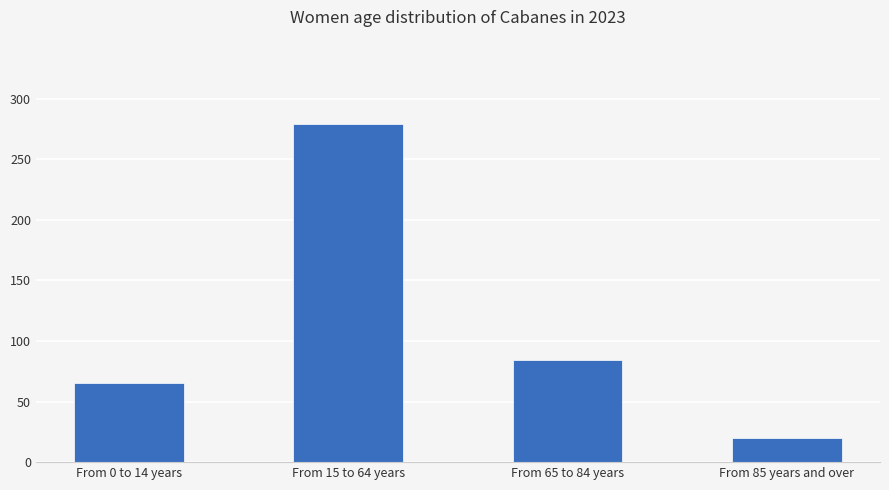

Rank the categories by value from highest to lowest.

From 15 to 64 years, From 65 to 84 years, From 0 to 14 years, From 85 years and over